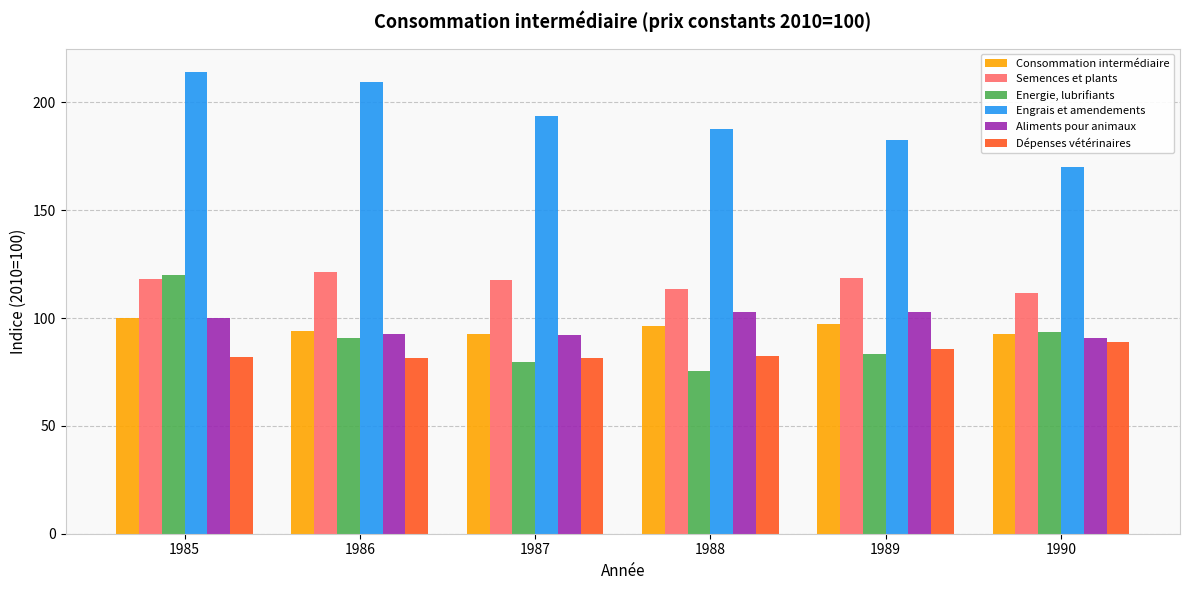

What is the spread (max minus min) of values at 1987?

114.2